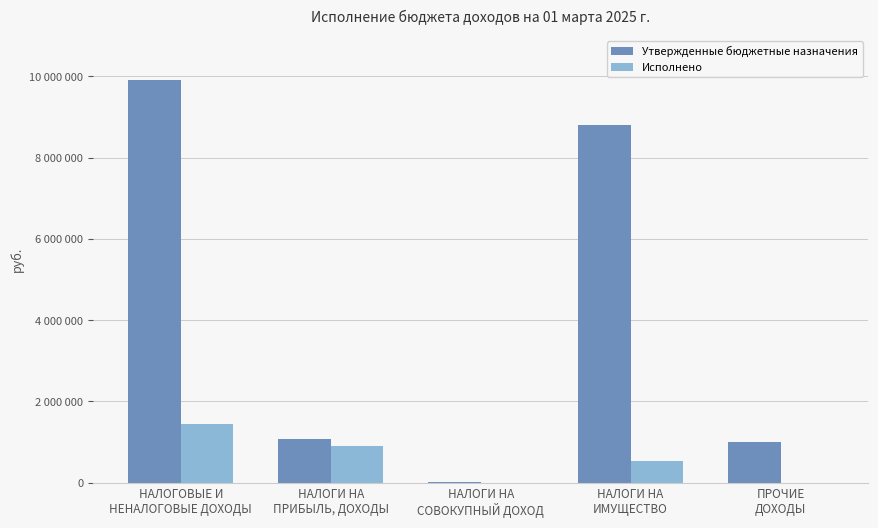

List the labels in order of Исполнено value, largest first.

НАЛОГОВЫЕ И
НЕНАЛОГОВЫЕ ДОХОДЫ, НАЛОГИ НА
ПРИБЫЛЬ, ДОХОДЫ, НАЛОГИ НА
ИМУЩЕСТВО, ПРОЧИЕ
ДОХОДЫ, НАЛОГИ НА
СОВОКУПНЫЙ ДОХОД